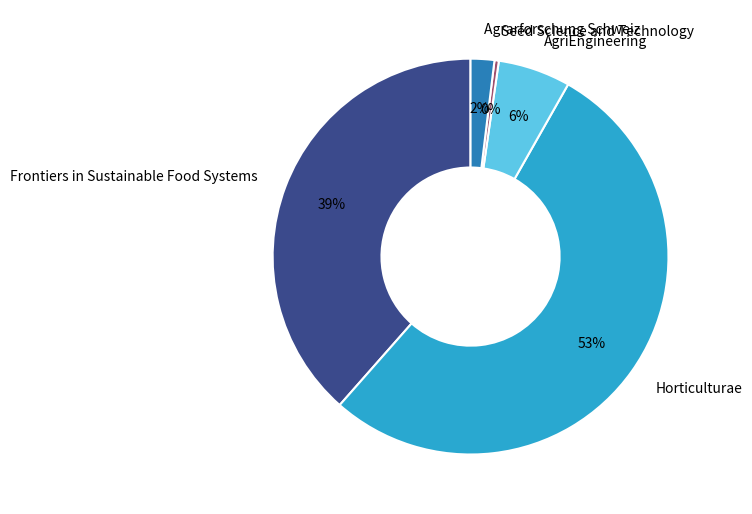

To the nearest percent, what is the average slice percentage?

20%